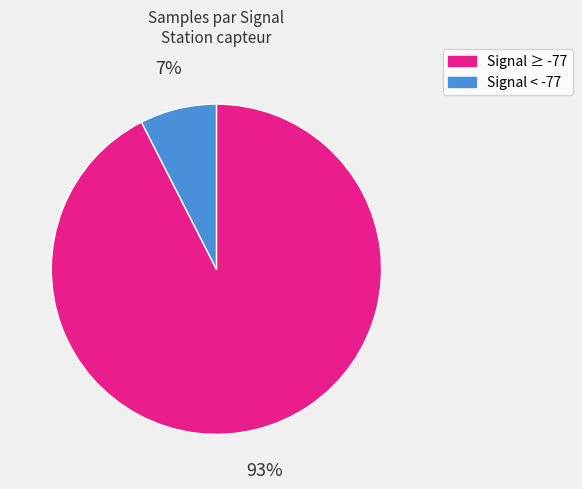

To the nearest percent, what is the average slice percentage?

50%